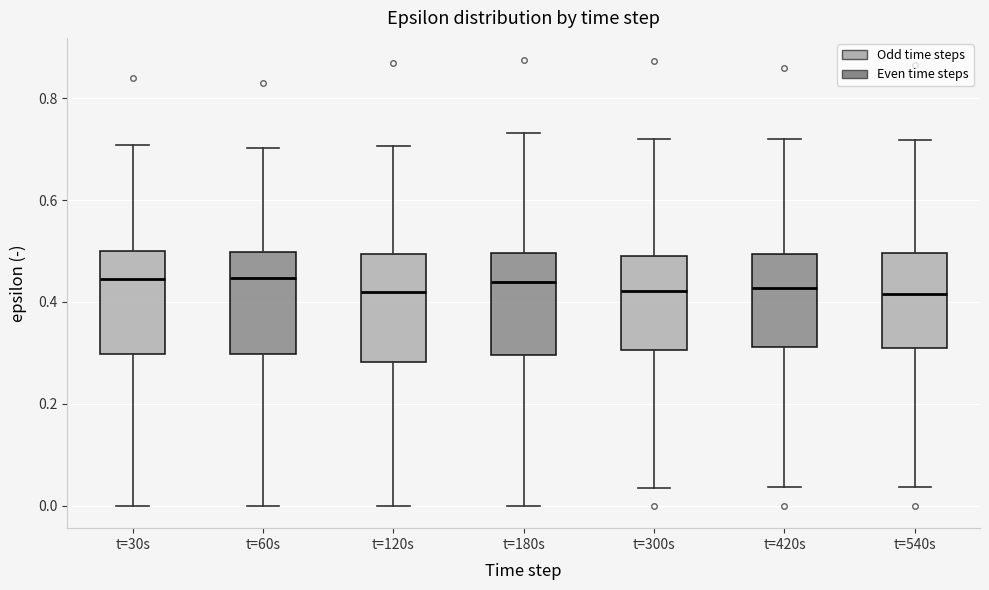

Reading left to right, read every box against the y-axis: the position of its median line, the range the box covers, and the ends of its whiskers. The values are not printed on the chart, so give them approximately, as read against the axis.

t=30s: median 0.44, box 0.30 to 0.50, whiskers 0.00 to 0.70
t=60s: median 0.44, box 0.30 to 0.50, whiskers 0.00 to 0.70
t=120s: median 0.42, box 0.28 to 0.50, whiskers 0.00 to 0.70
t=180s: median 0.44, box 0.30 to 0.50, whiskers 0.00 to 0.74
t=300s: median 0.42, box 0.30 to 0.50, whiskers 0.04 to 0.72
t=420s: median 0.42, box 0.32 to 0.50, whiskers 0.04 to 0.72
t=540s: median 0.42, box 0.32 to 0.50, whiskers 0.04 to 0.72